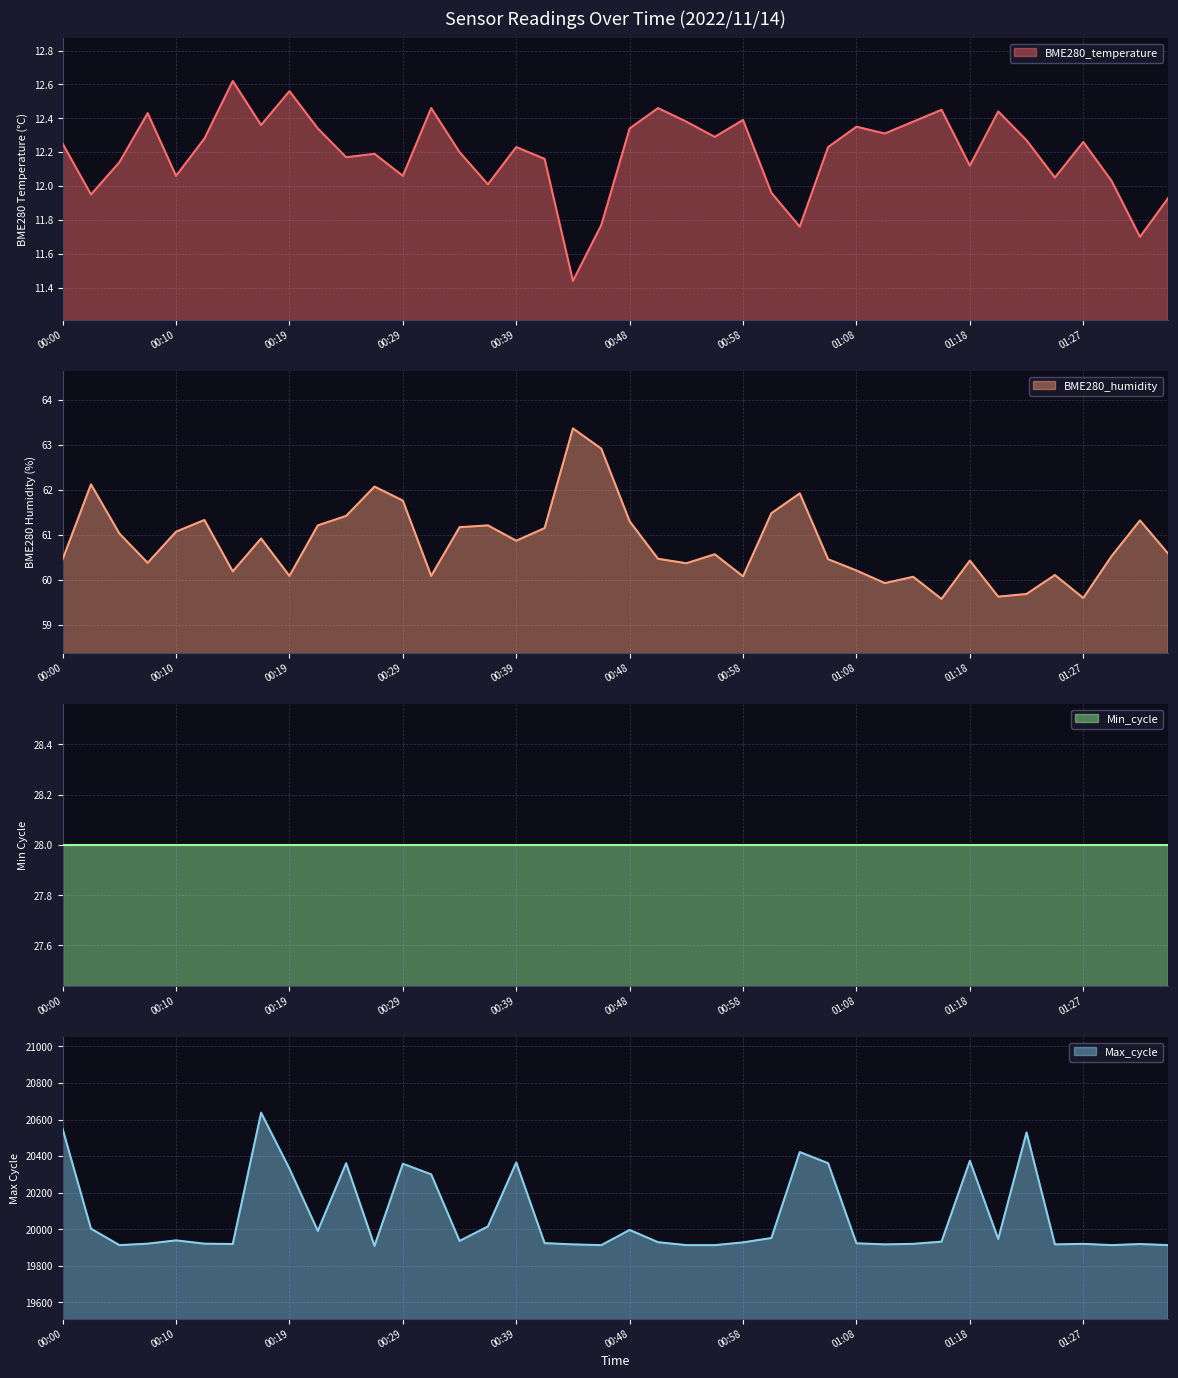

Rank the categories by BME280_temperature value from lowest to highest.

00:44, 01:32, 01:03, 00:46, 01:34, 00:02, 01:00, 00:36, 01:30, 01:25, 00:10, 00:29, 01:18, 00:05, 00:41, 00:24, 00:27, 00:34, 00:39, 01:05, 00:00, 01:27, 01:22, 00:12, 00:56, 01:10, 00:22, 00:48, 01:08, 00:17, 00:53, 01:13, 00:58, 00:07, 01:20, 01:15, 00:31, 00:51, 00:19, 00:14